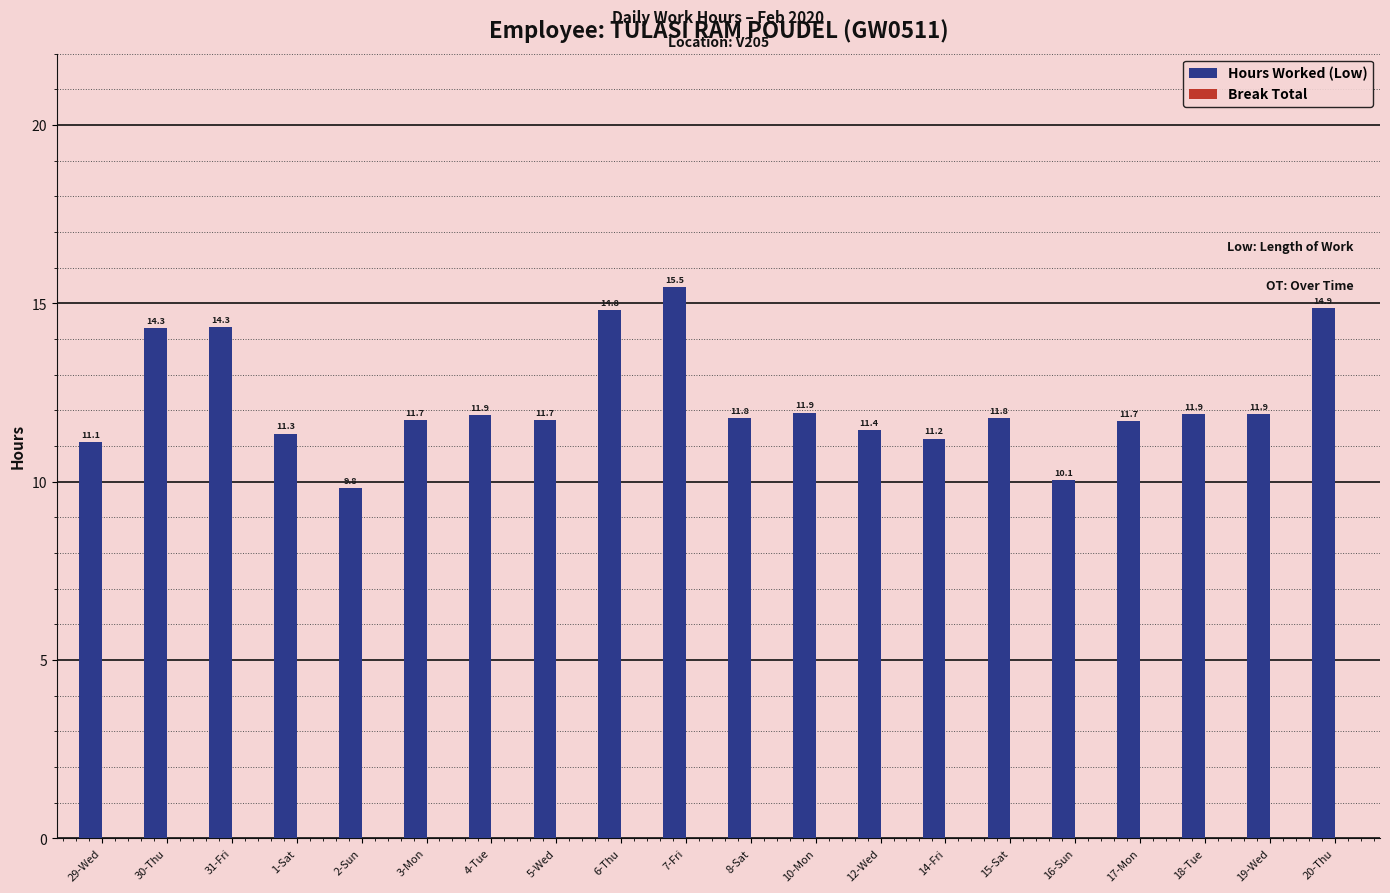

True or false: the data shows 11.7 at 17-Mon.

True